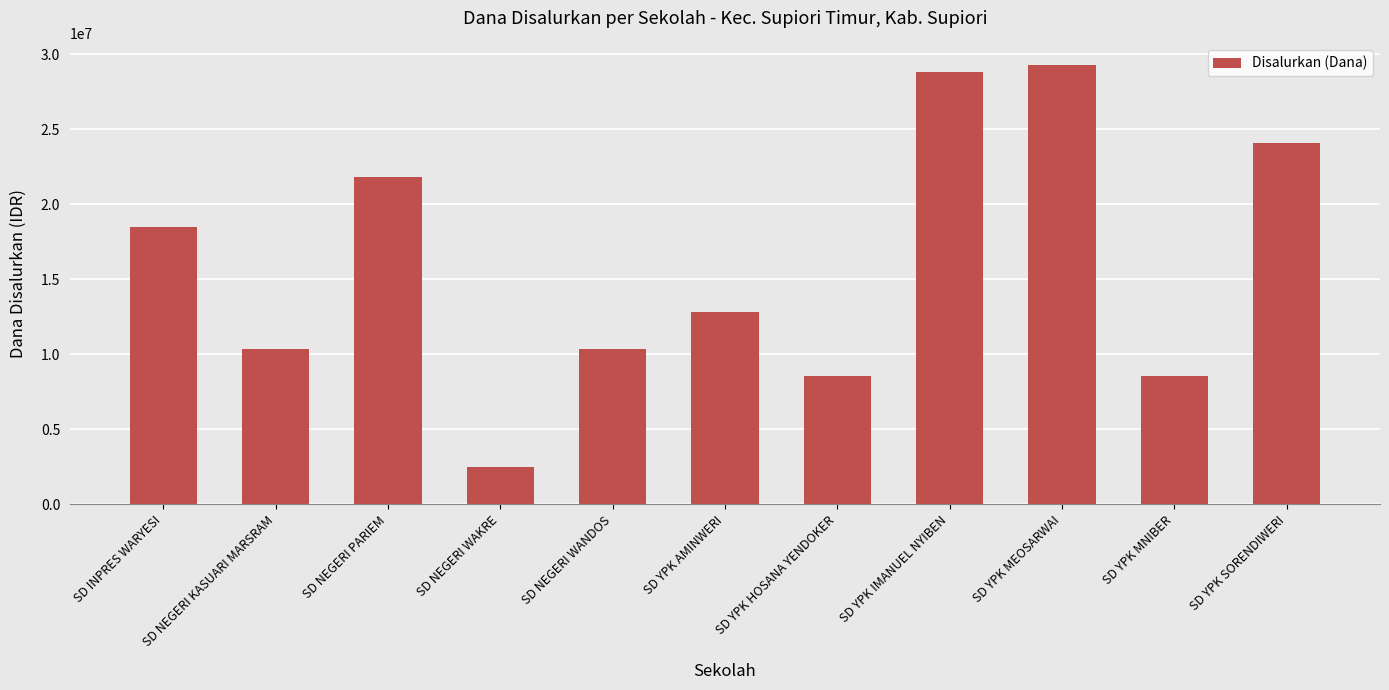

Are the bars grouped side by side (vs. stacked)?

No